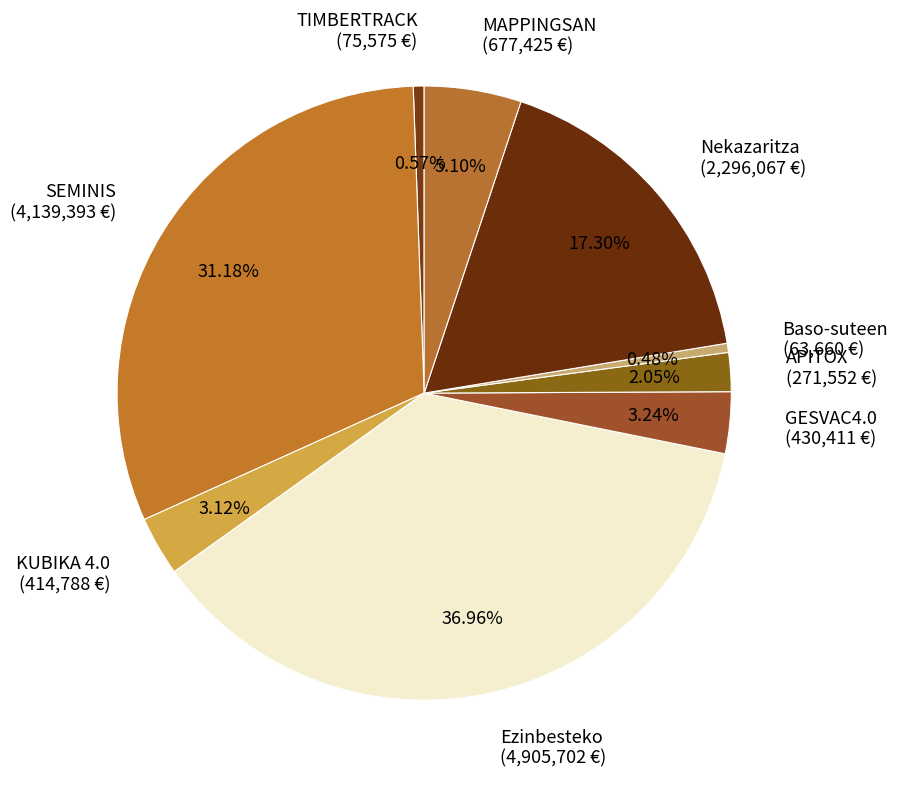

Which has a higher value, TIMBERTRACK (75,575 €) or SEMINIS (4,139,393 €)?

SEMINIS (4,139,393 €)